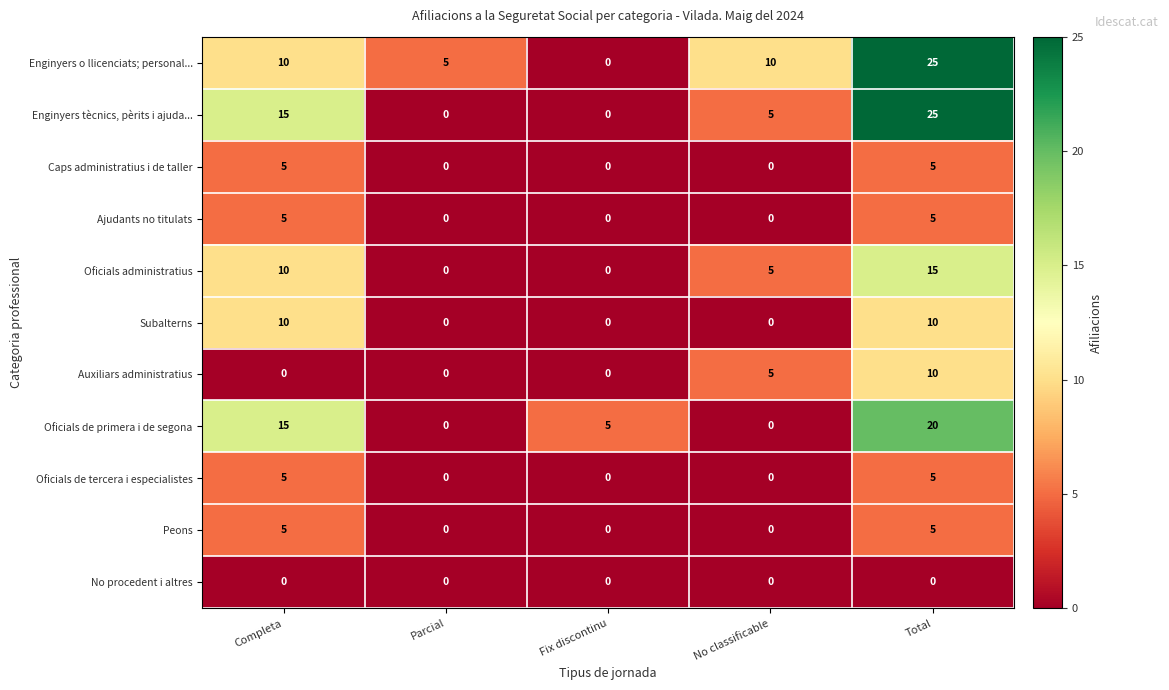

What is the difference between the maximum and minimum values in the Enginyers tècnics, pèrits i ajuda... series?

25